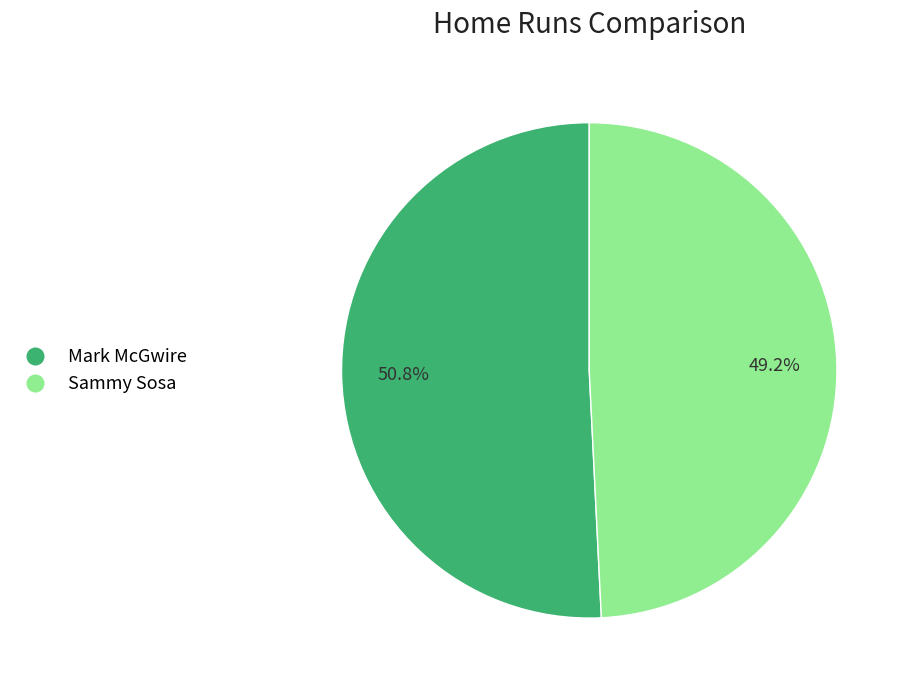

Count the number of slices in the pie.

2